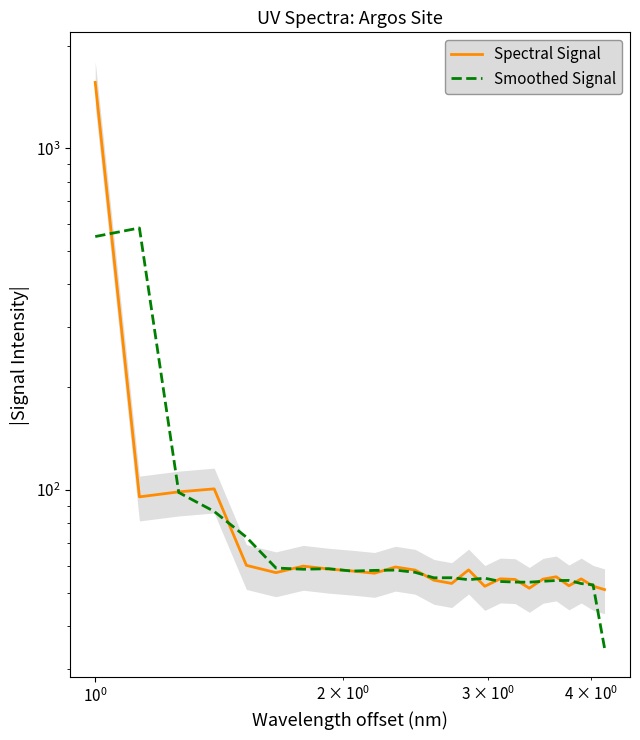

List the series in order of their peak value, highest first.

Spectral Signal, Smoothed Signal